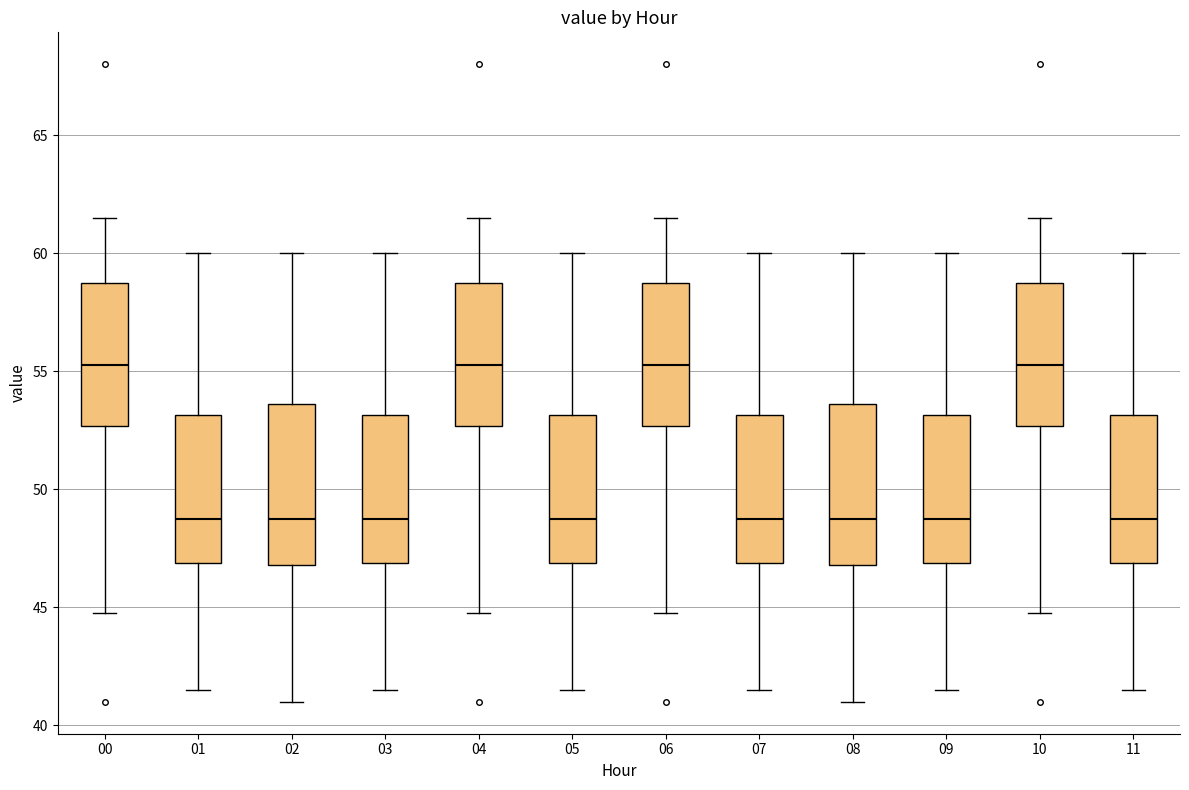

Reading left to right, transcribe this box plot: for each box, give where its median line is, the range the box spans, and where its two whiskers end, as read against the y-axis. The values are not printed on the chart, so give them approximately, as read against the axis.

00: median 55.5, box 52.5 to 59.0, whiskers 45.0 to 61.5
01: median 49.0, box 47.0 to 53.0, whiskers 41.5 to 60.0
02: median 49.0, box 47.0 to 53.5, whiskers 41.0 to 60.0
03: median 49.0, box 47.0 to 53.0, whiskers 41.5 to 60.0
04: median 55.5, box 52.5 to 59.0, whiskers 45.0 to 61.5
05: median 49.0, box 47.0 to 53.0, whiskers 41.5 to 60.0
06: median 55.5, box 52.5 to 59.0, whiskers 45.0 to 61.5
07: median 49.0, box 47.0 to 53.0, whiskers 41.5 to 60.0
08: median 49.0, box 47.0 to 53.5, whiskers 41.0 to 60.0
09: median 49.0, box 47.0 to 53.0, whiskers 41.5 to 60.0
10: median 55.5, box 52.5 to 59.0, whiskers 45.0 to 61.5
11: median 49.0, box 47.0 to 53.0, whiskers 41.5 to 60.0